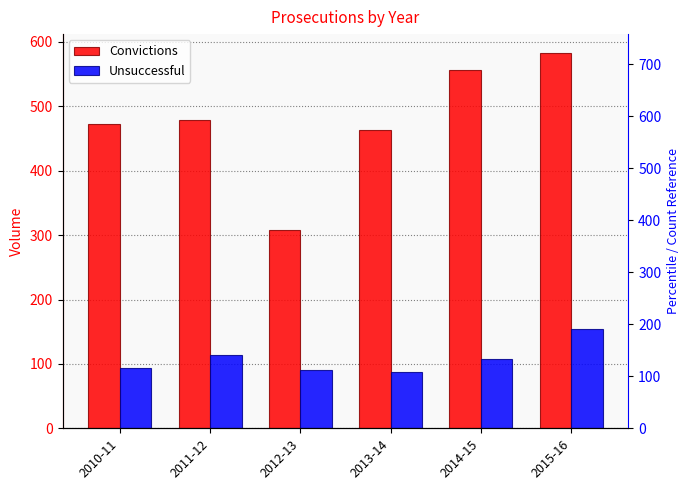

Where is Convictions nearest to the value 445?

2013-14